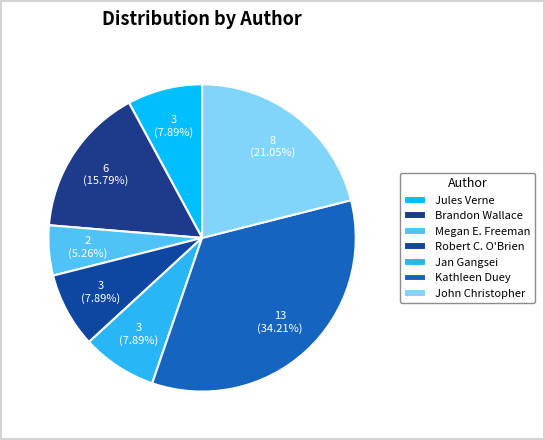

Which slice is the largest?

Kathleen Duey